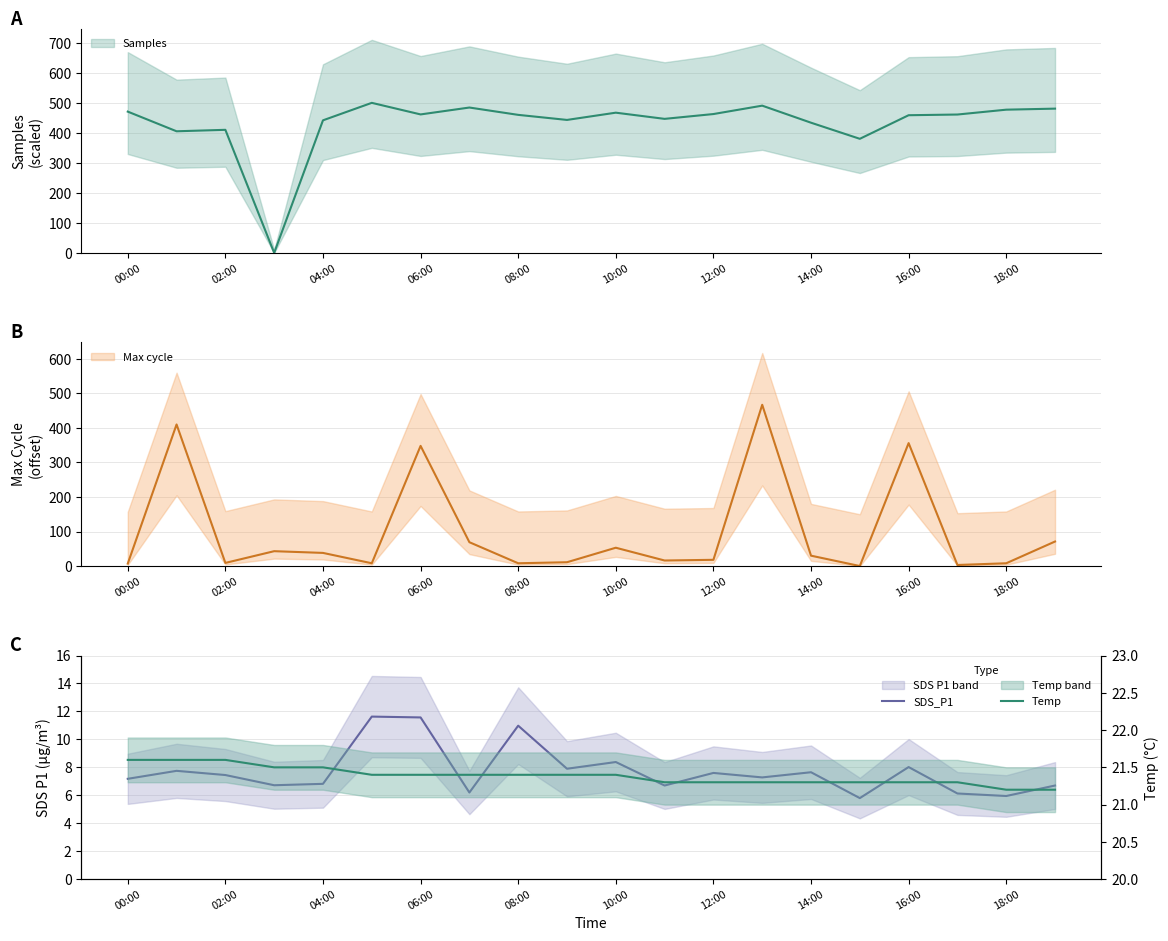

True or false: SDS_P1 has a value of 6.0 at 18:00.

True